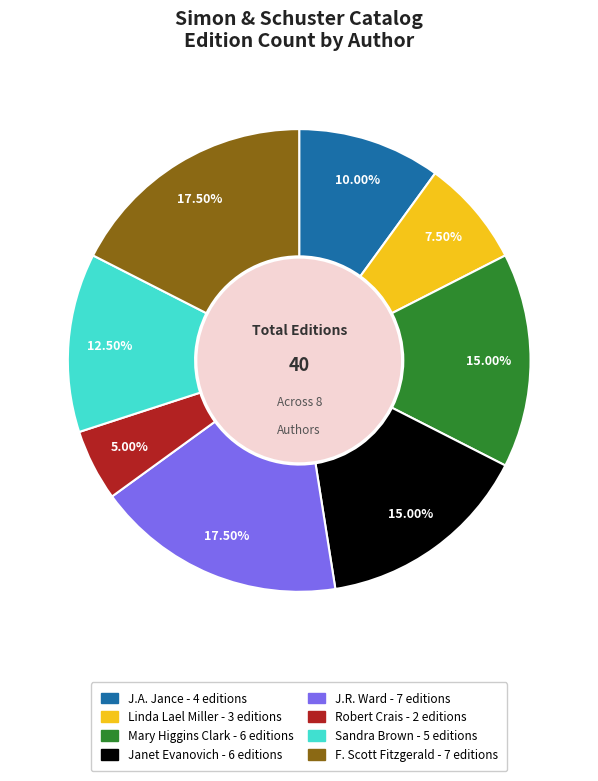

Which slice is the smallest?

Robert Crais